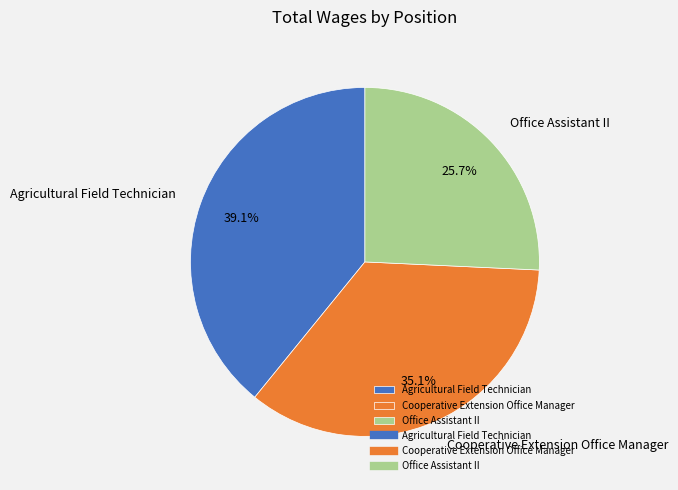

What is the ratio of the value at Agricultural Field Technician to the value at Office Assistant II?

1.5